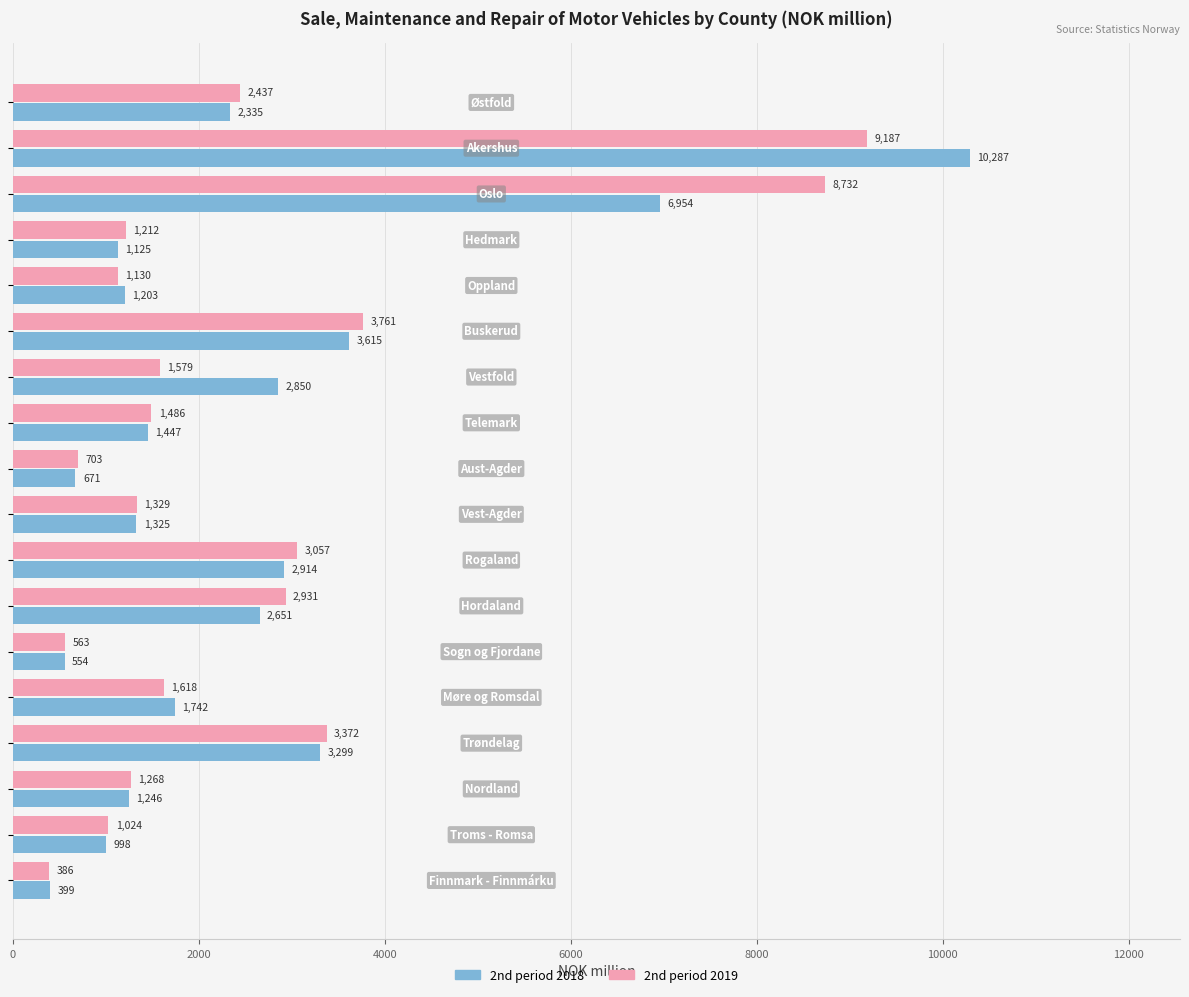

Which series has the widest spread of values?

2nd period 2018